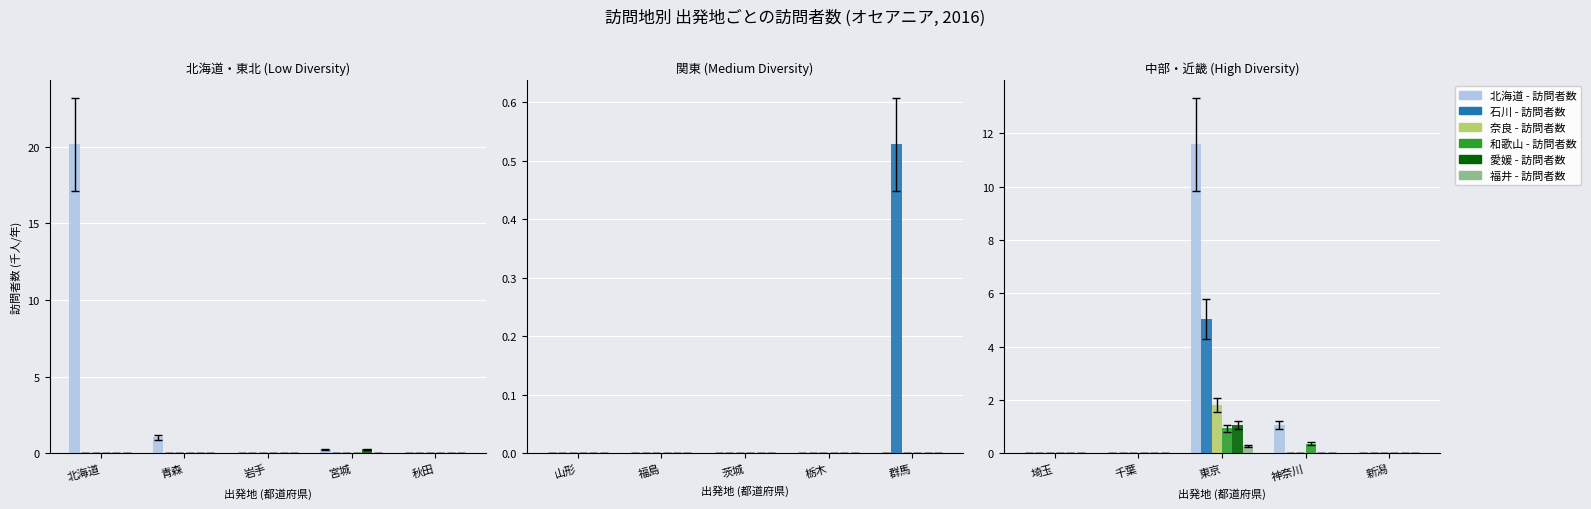

What is the highest value of the col_29 (奈良) series?

1.8